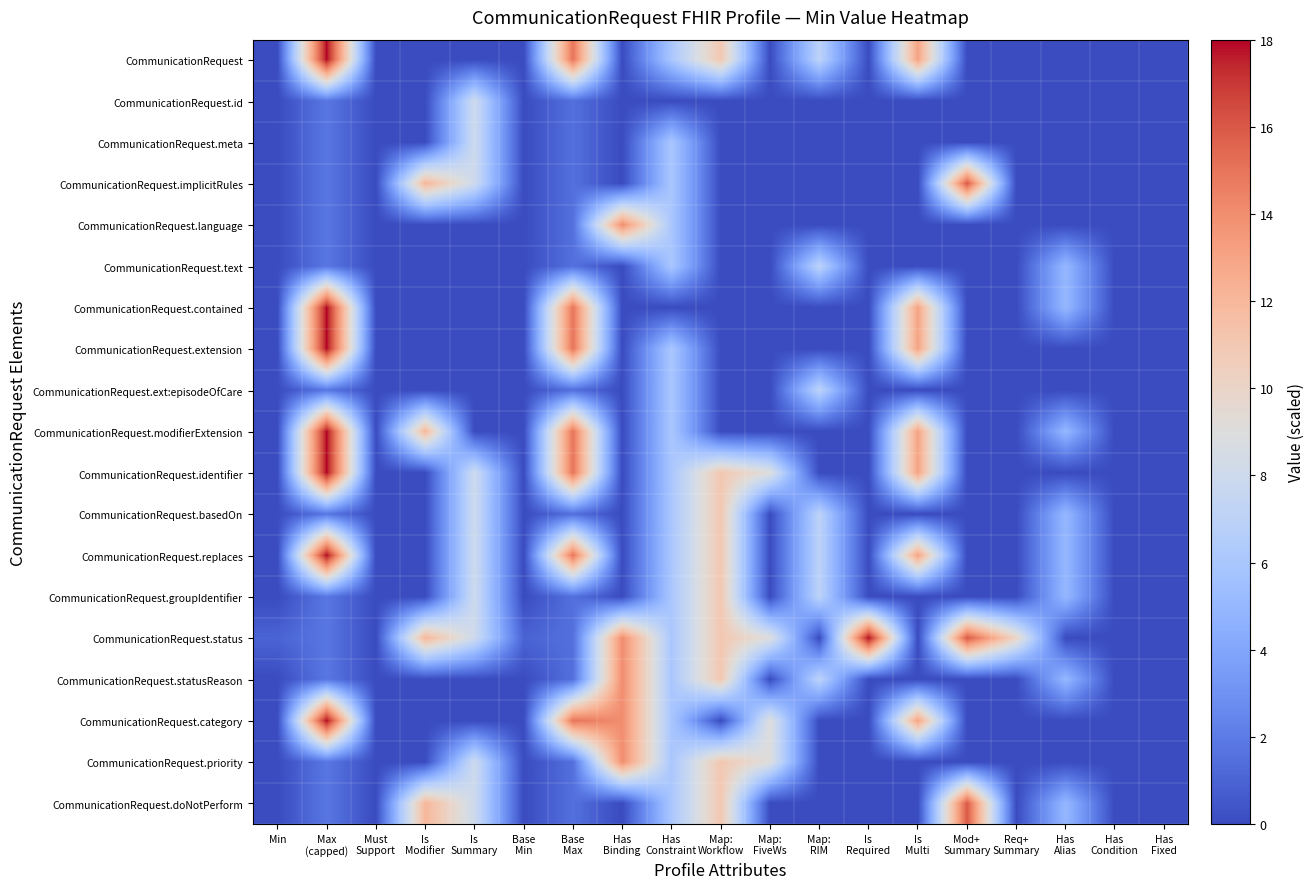

Reading right to left, what are all the values shown in this chart?

CommunicationRequest: Has
Fixed=0.0	Has
Condition=0.0	Has
Alias=0.0	Req+
Summary=0.0	Mod+
Summary=0.0	Is
Multi=13.0	Is
Required=0.0	Map:
RIM=7.0	Map:
FiveWs=0.0	Map:
Workflow=11.0	Has
Constraint=6.0	Has
Binding=0.0	Base
Max=15.0	Base
Min=0.0	Is
Summary=0.0	Is
Modifier=0.0	Must
Support=0.0	Max
(capped)=18.0	Min=0.0
CommunicationRequest.id: Has
Fixed=0.0	Has
Condition=0.0	Has
Alias=0.0	Req+
Summary=0.0	Mod+
Summary=0.0	Is
Multi=0.0	Is
Required=0.0	Map:
RIM=0.0	Map:
FiveWs=0.0	Map:
Workflow=0.0	Has
Constraint=0.0	Has
Binding=0.0	Base
Max=1.5	Base
Min=0.0	Is
Summary=8.0	Is
Modifier=0.0	Must
Support=0.0	Max
(capped)=1.8	Min=0.0
CommunicationRequest.meta: Has
Fixed=0.0	Has
Condition=0.0	Has
Alias=0.0	Req+
Summary=0.0	Mod+
Summary=0.0	Is
Multi=0.0	Is
Required=0.0	Map:
RIM=0.0	Map:
FiveWs=0.0	Map:
Workflow=0.0	Has
Constraint=6.0	Has
Binding=0.0	Base
Max=1.5	Base
Min=0.0	Is
Summary=8.0	Is
Modifier=0.0	Must
Support=0.0	Max
(capped)=1.8	Min=0.0
CommunicationRequest.implicitRules: Has
Fixed=0.0	Has
Condition=0.0	Has
Alias=0.0	Req+
Summary=0.0	Mod+
Summary=16.0	Is
Multi=0.0	Is
Required=0.0	Map:
RIM=0.0	Map:
FiveWs=0.0	Map:
Workflow=0.0	Has
Constraint=6.0	Has
Binding=0.0	Base
Max=1.5	Base
Min=0.0	Is
Summary=8.0	Is
Modifier=12.0	Must
Support=0.0	Max
(capped)=1.8	Min=0.0
CommunicationRequest.language: Has
Fixed=0.0	Has
Condition=0.0	Has
Alias=0.0	Req+
Summary=0.0	Mod+
Summary=0.0	Is
Multi=0.0	Is
Required=0.0	Map:
RIM=0.0	Map:
FiveWs=0.0	Map:
Workflow=0.0	Has
Constraint=6.0	Has
Binding=14.0	Base
Max=1.5	Base
Min=0.0	Is
Summary=0.0	Is
Modifier=0.0	Must
Support=0.0	Max
(capped)=1.8	Min=0.0
CommunicationRequest.text: Has
Fixed=0.0	Has
Condition=0.0	Has
Alias=5.0	Req+
Summary=0.0	Mod+
Summary=0.0	Is
Multi=0.0	Is
Required=0.0	Map:
RIM=7.0	Map:
FiveWs=0.0	Map:
Workflow=0.0	Has
Constraint=6.0	Has
Binding=0.0	Base
Max=1.5	Base
Min=0.0	Is
Summary=0.0	Is
Modifier=0.0	Must
Support=0.0	Max
(capped)=1.8	Min=0.0
CommunicationRequest.contained: Has
Fixed=0.0	Has
Condition=0.0	Has
Alias=5.0	Req+
Summary=0.0	Mod+
Summary=0.0	Is
Multi=13.0	Is
Required=0.0	Map:
RIM=0.0	Map:
FiveWs=0.0	Map:
Workflow=0.0	Has
Constraint=0.0	Has
Binding=0.0	Base
Max=15.0	Base
Min=0.0	Is
Summary=0.0	Is
Modifier=0.0	Must
Support=0.0	Max
(capped)=18.0	Min=0.0
CommunicationRequest.extension: Has
Fixed=0.0	Has
Condition=0.0	Has
Alias=0.0	Req+
Summary=0.0	Mod+
Summary=0.0	Is
Multi=13.0	Is
Required=0.0	Map:
RIM=0.0	Map:
FiveWs=0.0	Map:
Workflow=0.0	Has
Constraint=6.0	Has
Binding=0.0	Base
Max=15.0	Base
Min=0.0	Is
Summary=0.0	Is
Modifier=0.0	Must
Support=0.0	Max
(capped)=18.0	Min=0.0
CommunicationRequest.ext:episodeOfCare: Has
Fixed=0.0	Has
Condition=0.0	Has
Alias=0.0	Req+
Summary=0.0	Mod+
Summary=0.0	Is
Multi=0.0	Is
Required=0.0	Map:
RIM=7.0	Map:
FiveWs=0.0	Map:
Workflow=0.0	Has
Constraint=6.0	Has
Binding=0.0	Base
Max=1.5	Base
Min=0.0	Is
Summary=0.0	Is
Modifier=0.0	Must
Support=0.0	Max
(capped)=1.8	Min=0.0
CommunicationRequest.modifierExtension: Has
Fixed=0.0	Has
Condition=0.0	Has
Alias=5.0	Req+
Summary=0.0	Mod+
Summary=0.0	Is
Multi=13.0	Is
Required=0.0	Map:
RIM=0.0	Map:
FiveWs=0.0	Map:
Workflow=0.0	Has
Constraint=6.0	Has
Binding=0.0	Base
Max=15.0	Base
Min=0.0	Is
Summary=0.0	Is
Modifier=12.0	Must
Support=0.0	Max
(capped)=18.0	Min=0.0
CommunicationRequest.identifier: Has
Fixed=0.0	Has
Condition=0.0	Has
Alias=0.0	Req+
Summary=0.0	Mod+
Summary=0.0	Is
Multi=13.0	Is
Required=0.0	Map:
RIM=0.0	Map:
FiveWs=9.0	Map:
Workflow=11.0	Has
Constraint=6.0	Has
Binding=0.0	Base
Max=15.0	Base
Min=0.0	Is
Summary=8.0	Is
Modifier=0.0	Must
Support=0.0	Max
(capped)=18.0	Min=0.0
CommunicationRequest.basedOn: Has
Fixed=0.0	Has
Condition=0.0	Has
Alias=5.0	Req+
Summary=0.0	Mod+
Summary=0.0	Is
Multi=0.0	Is
Required=0.0	Map:
RIM=7.0	Map:
FiveWs=0.0	Map:
Workflow=11.0	Has
Constraint=6.0	Has
Binding=0.0	Base
Max=1.5	Base
Min=0.0	Is
Summary=8.0	Is
Modifier=0.0	Must
Support=0.0	Max
(capped)=1.8	Min=0.0
CommunicationRequest.replaces: Has
Fixed=0.0	Has
Condition=0.0	Has
Alias=5.0	Req+
Summary=0.0	Mod+
Summary=0.0	Is
Multi=13.0	Is
Required=0.0	Map:
RIM=7.0	Map:
FiveWs=0.0	Map:
Workflow=11.0	Has
Constraint=6.0	Has
Binding=0.0	Base
Max=15.0	Base
Min=0.0	Is
Summary=8.0	Is
Modifier=0.0	Must
Support=0.0	Max
(capped)=18.0	Min=0.0
CommunicationRequest.groupIdentifier: Has
Fixed=0.0	Has
Condition=0.0	Has
Alias=5.0	Req+
Summary=0.0	Mod+
Summary=0.0	Is
Multi=0.0	Is
Required=0.0	Map:
RIM=7.0	Map:
FiveWs=0.0	Map:
Workflow=11.0	Has
Constraint=6.0	Has
Binding=0.0	Base
Max=1.5	Base
Min=0.0	Is
Summary=8.0	Is
Modifier=0.0	Must
Support=0.0	Max
(capped)=1.8	Min=0.0
CommunicationRequest.status: Has
Fixed=0.0	Has
Condition=0.0	Has
Alias=0.0	Req+
Summary=10.0	Mod+
Summary=16.0	Is
Multi=0.0	Is
Required=18.0	Map:
RIM=0.0	Map:
FiveWs=9.0	Map:
Workflow=11.0	Has
Constraint=6.0	Has
Binding=14.0	Base
Max=1.5	Base
Min=1.0	Is
Summary=8.0	Is
Modifier=12.0	Must
Support=0.0	Max
(capped)=1.8	Min=1.0
CommunicationRequest.statusReason: Has
Fixed=0.0	Has
Condition=0.0	Has
Alias=5.0	Req+
Summary=0.0	Mod+
Summary=0.0	Is
Multi=0.0	Is
Required=0.0	Map:
RIM=7.0	Map:
FiveWs=0.0	Map:
Workflow=11.0	Has
Constraint=6.0	Has
Binding=14.0	Base
Max=1.5	Base
Min=0.0	Is
Summary=0.0	Is
Modifier=0.0	Must
Support=0.0	Max
(capped)=1.8	Min=0.0
CommunicationRequest.category: Has
Fixed=0.0	Has
Condition=0.0	Has
Alias=0.0	Req+
Summary=0.0	Mod+
Summary=0.0	Is
Multi=13.0	Is
Required=0.0	Map:
RIM=0.0	Map:
FiveWs=9.0	Map:
Workflow=0.0	Has
Constraint=6.0	Has
Binding=14.0	Base
Max=15.0	Base
Min=0.0	Is
Summary=0.0	Is
Modifier=0.0	Must
Support=0.0	Max
(capped)=18.0	Min=0.0
CommunicationRequest.priority: Has
Fixed=0.0	Has
Condition=0.0	Has
Alias=0.0	Req+
Summary=0.0	Mod+
Summary=0.0	Is
Multi=0.0	Is
Required=0.0	Map:
RIM=0.0	Map:
FiveWs=9.0	Map:
Workflow=11.0	Has
Constraint=6.0	Has
Binding=14.0	Base
Max=1.5	Base
Min=0.0	Is
Summary=8.0	Is
Modifier=0.0	Must
Support=0.0	Max
(capped)=1.8	Min=0.0
CommunicationRequest.doNotPerform: Has
Fixed=0.0	Has
Condition=0.0	Has
Alias=5.0	Req+
Summary=0.0	Mod+
Summary=16.0	Is
Multi=0.0	Is
Required=0.0	Map:
RIM=0.0	Map:
FiveWs=0.0	Map:
Workflow=11.0	Has
Constraint=6.0	Has
Binding=0.0	Base
Max=1.5	Base
Min=0.0	Is
Summary=8.0	Is
Modifier=12.0	Must
Support=0.0	Max
(capped)=1.8	Min=0.0